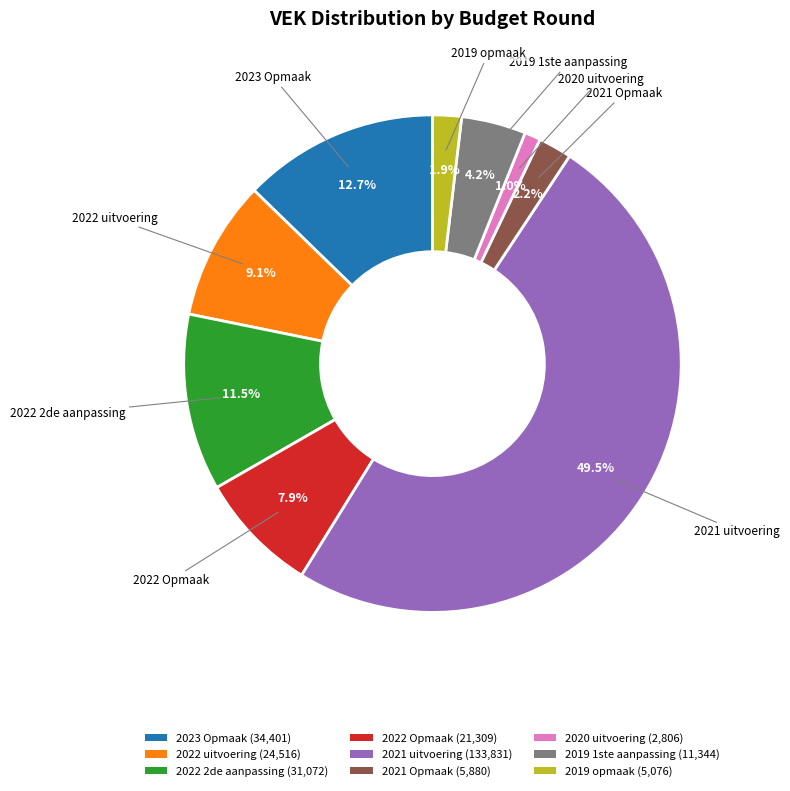

Is it true that 2022 Opmaak is 8% of the pie?

True